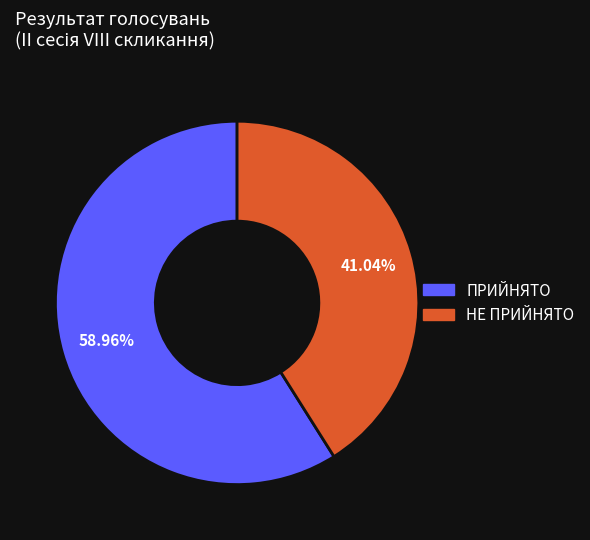

Count the number of slices in the pie.

2